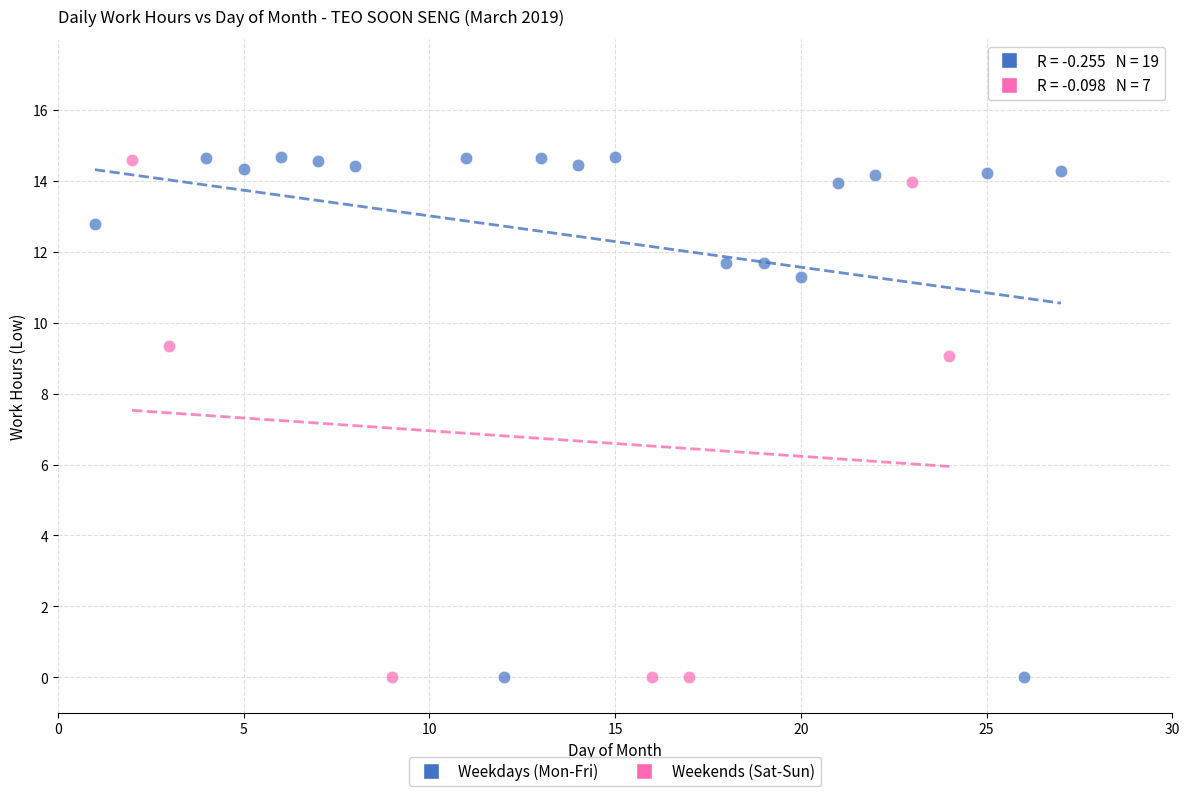

What are all the series names shown in the legend?

Weekdays (Mon-Fri), Weekends (Sat-Sun)